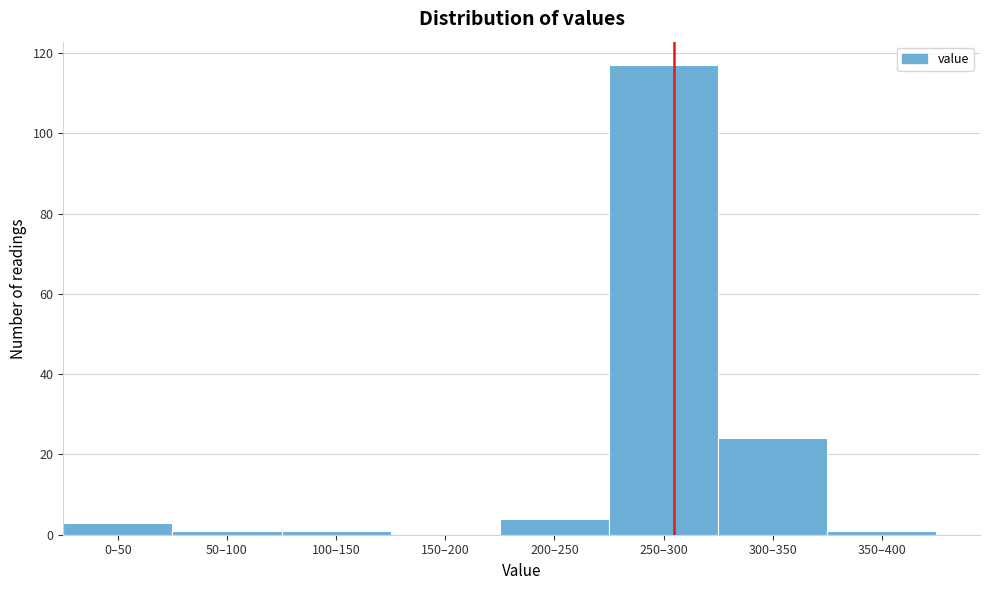

Reading left to right, what are all the values shown in this chart?

0–50=3	50–100=1	100–150=1	150–200=0	200–250=4	250–300=117	300–350=24	350–400=1